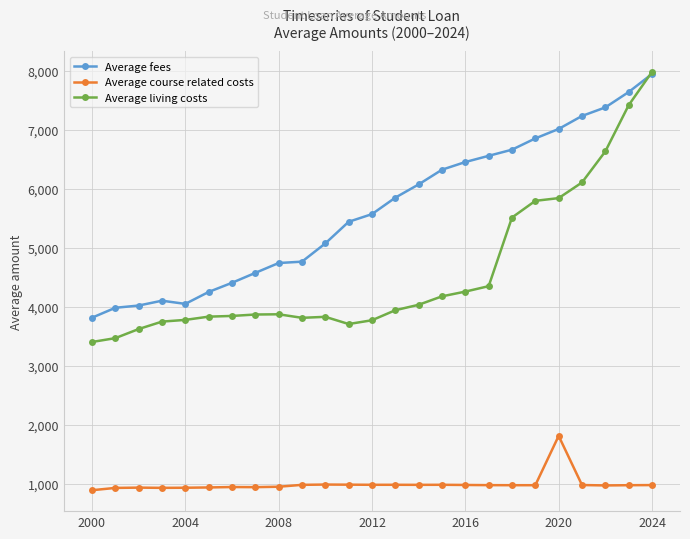

True or false: Average course related costs has more than 1 points higher than both neighbors.

True